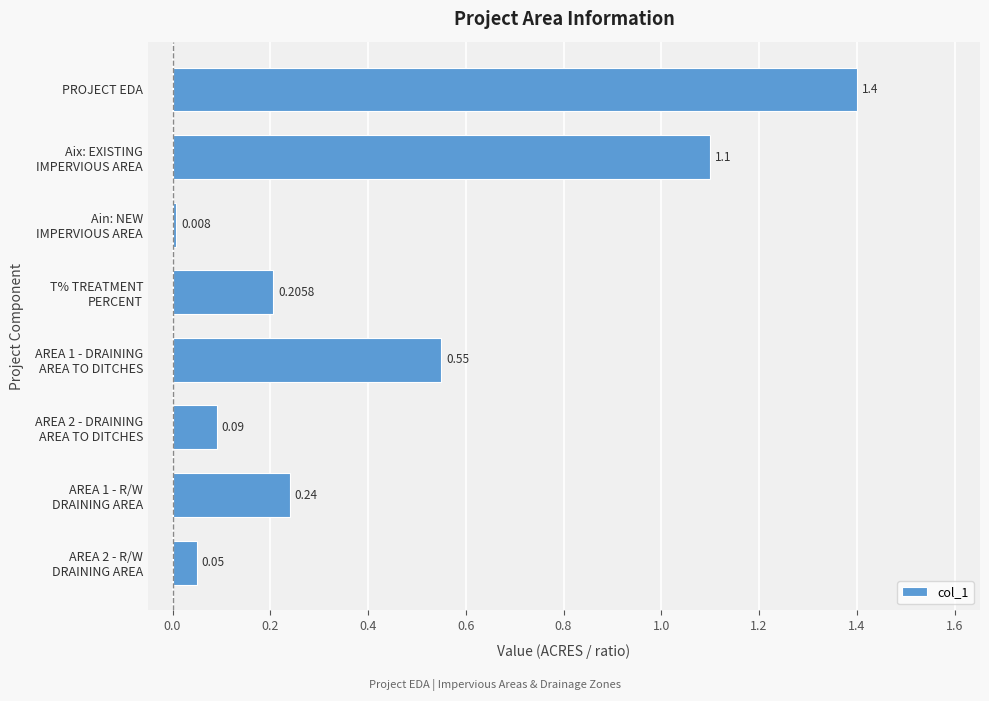

Which category has the highest value across all series?

PROJECT EDA